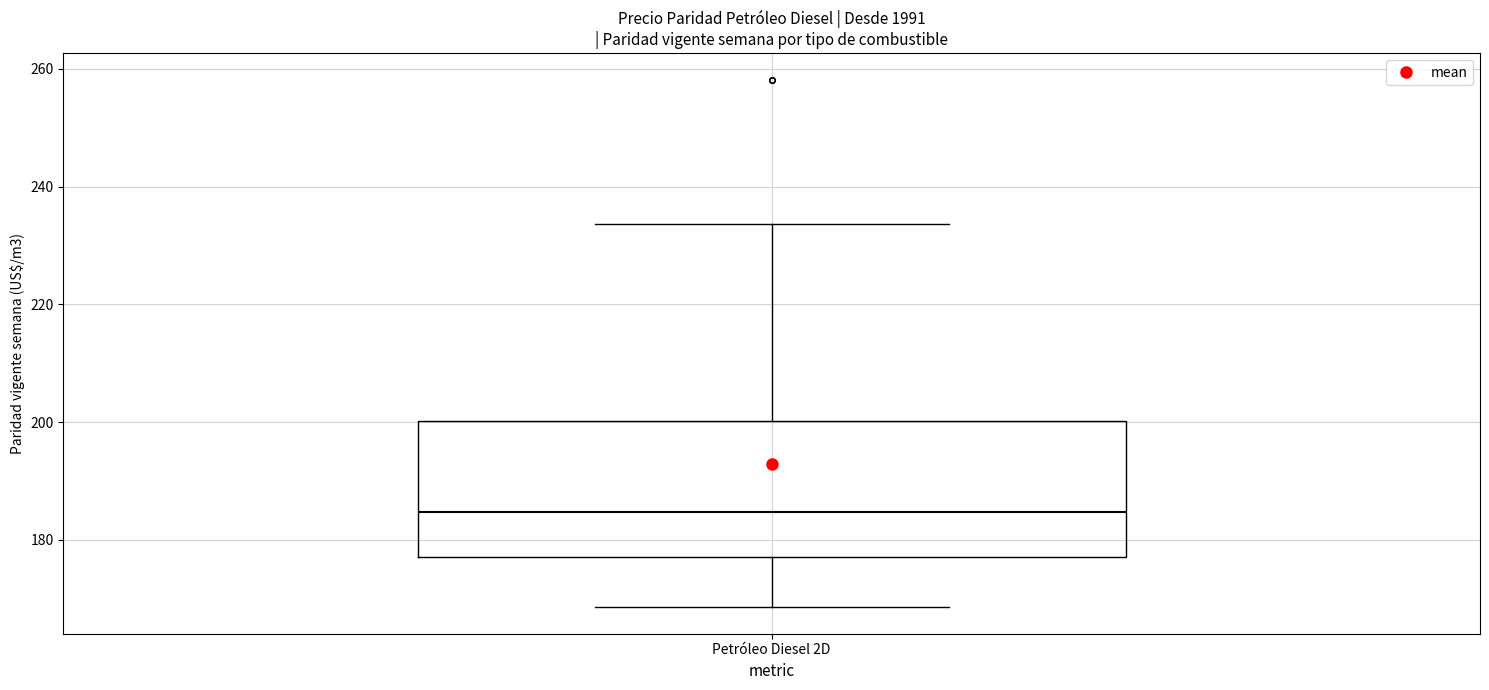

Read this box plot against the y-axis: the position of the median line, the range covered by the box, and the ends of both whiskers. The values are not printed on the chart, so give them approximately, as read against the axis.

median 184, box 176 to 200, whiskers 168 to 234